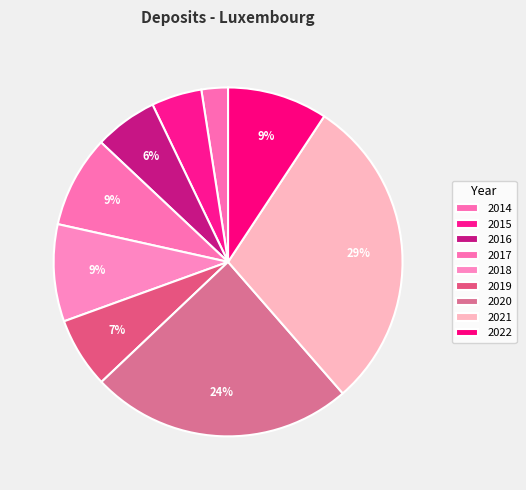

Which category has the biggest portion of the pie?

2021